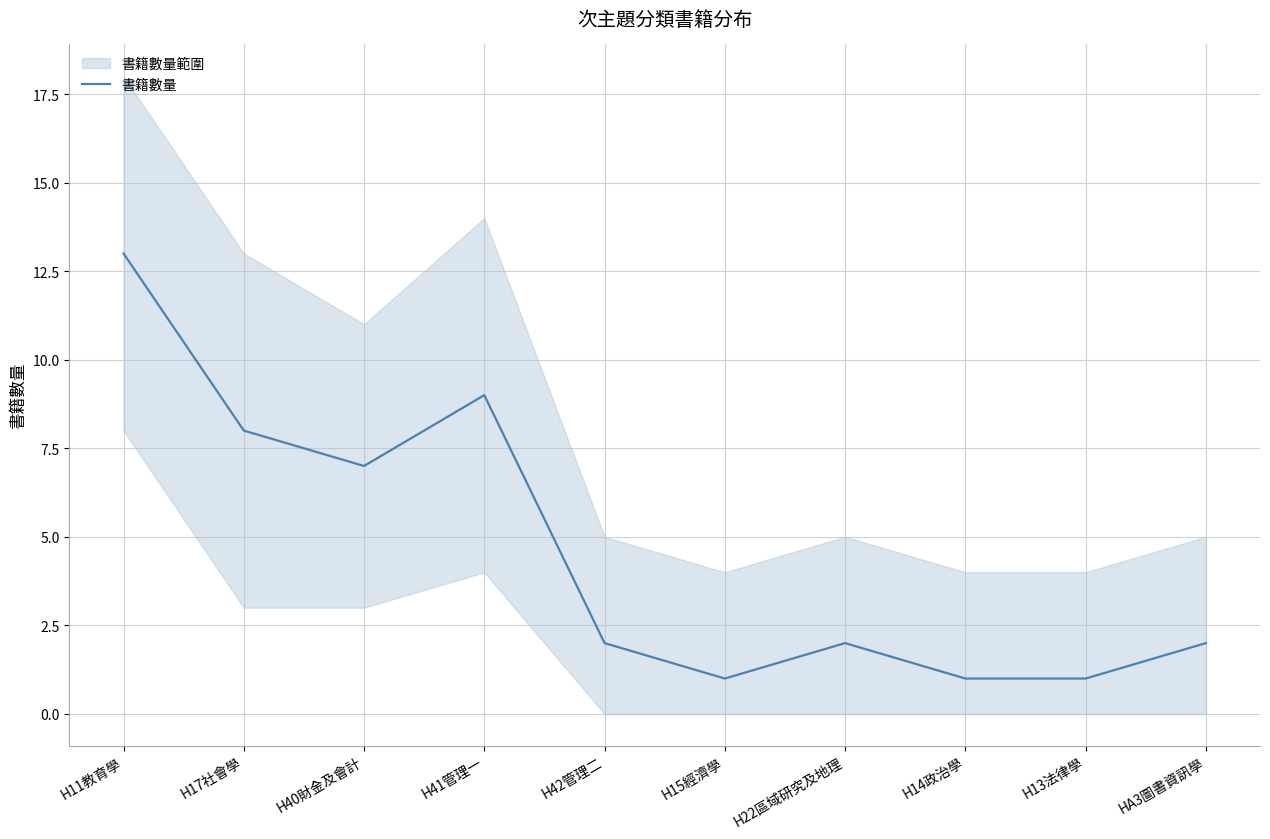

How many values are below 2?

3